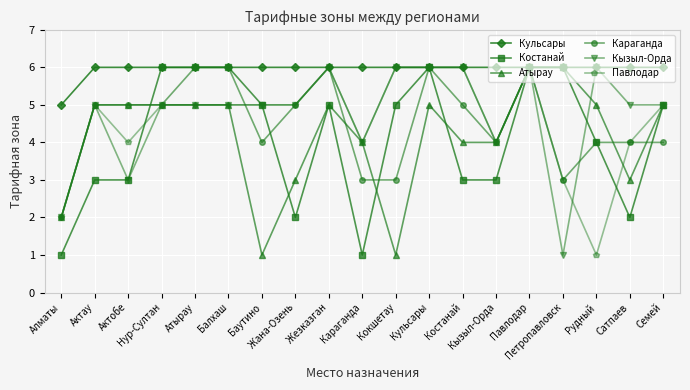

What are all the series names shown in the legend?

Кульсары, Костанай, Атырау, Караганда, Кызыл-Орда, Павлодар